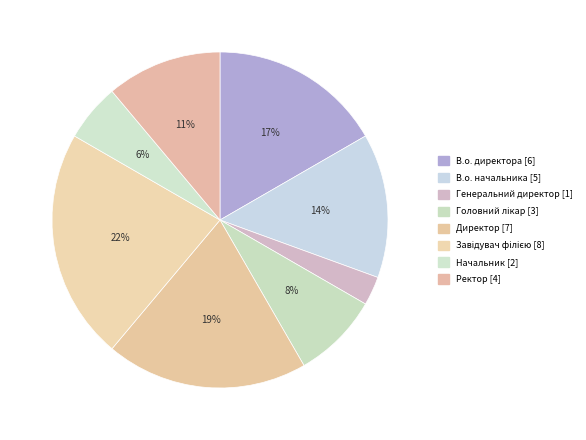

Which category has the biggest portion of the pie?

Завідувач філією